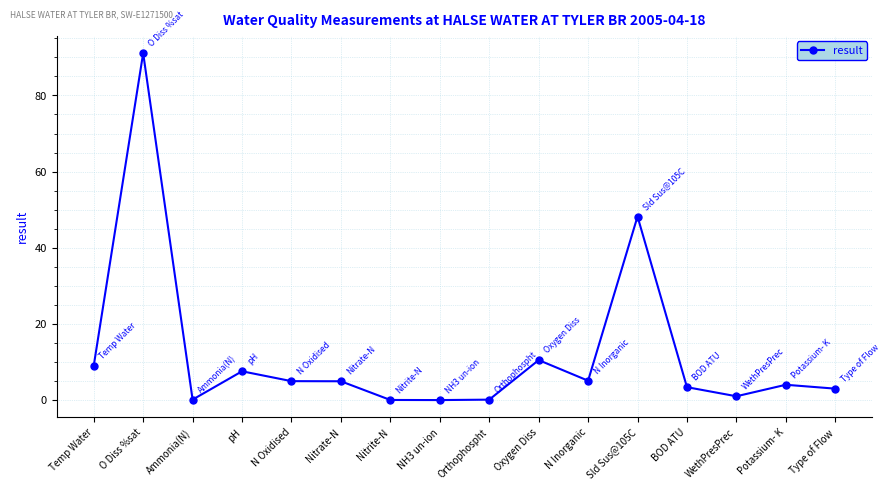

Read the value at N Inorganic.

5.1